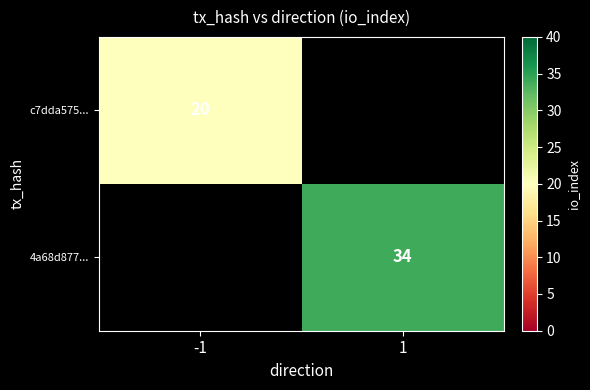

The value of c7dda575... at -1 is 35.5. True or false?

False